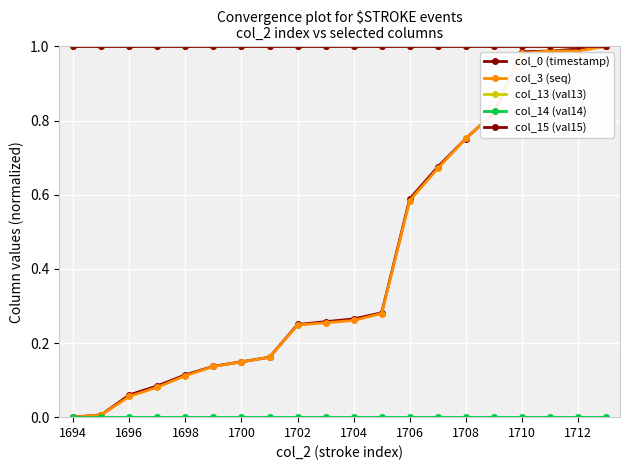

True or false: col_13 (val13) and col_14 (val14) intersect in this chart.

False